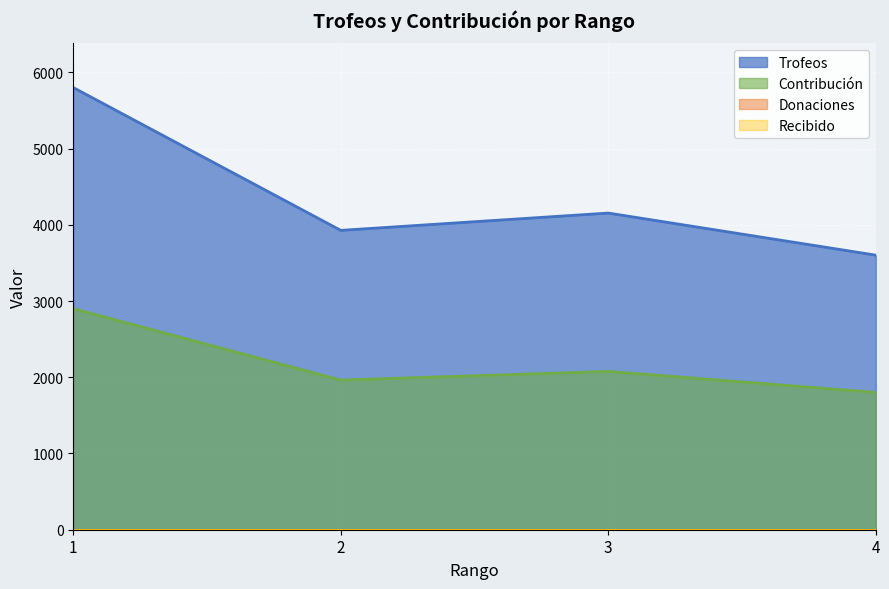

At which label does Trofeos reach its peak?

1